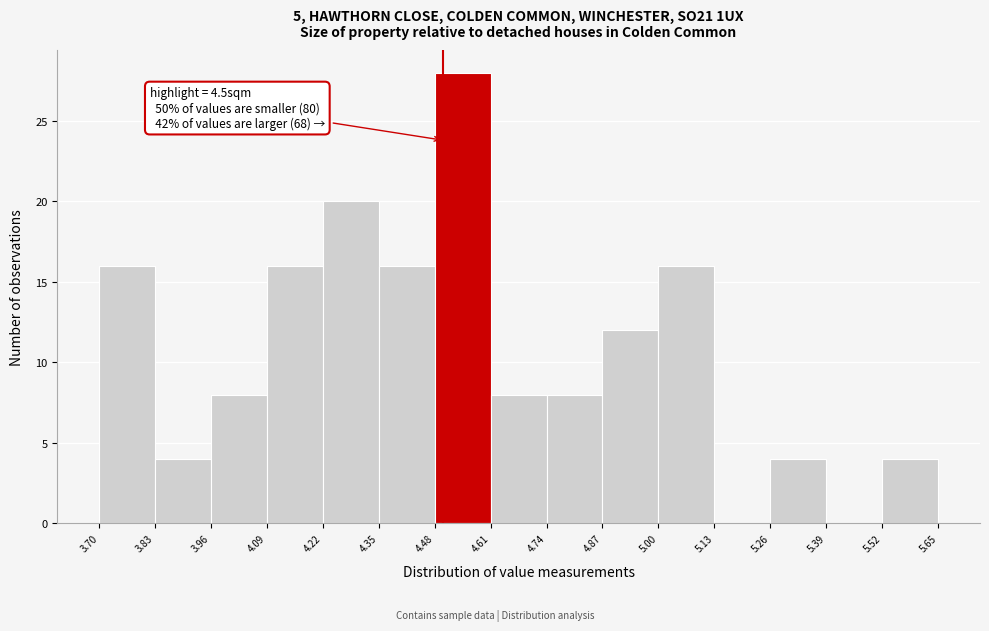

Over which range of the x-axis is the bar tallest?

4.48 to 4.61